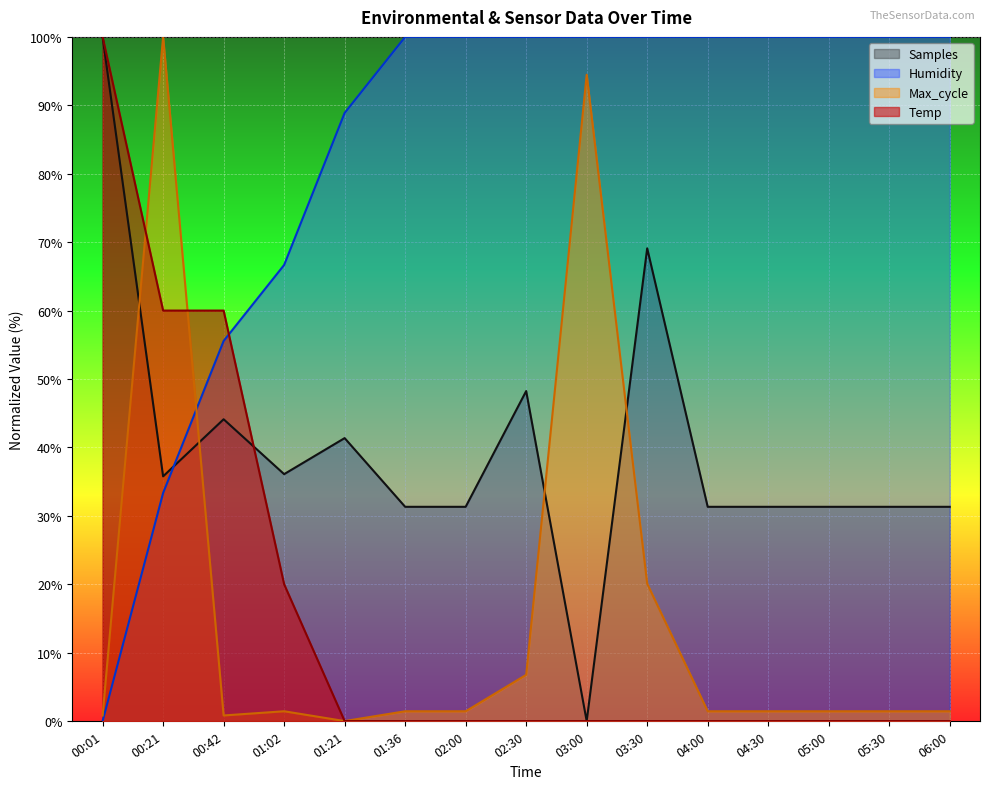

What is the difference between the maximum and minimum values in the Humidity series?

100.0